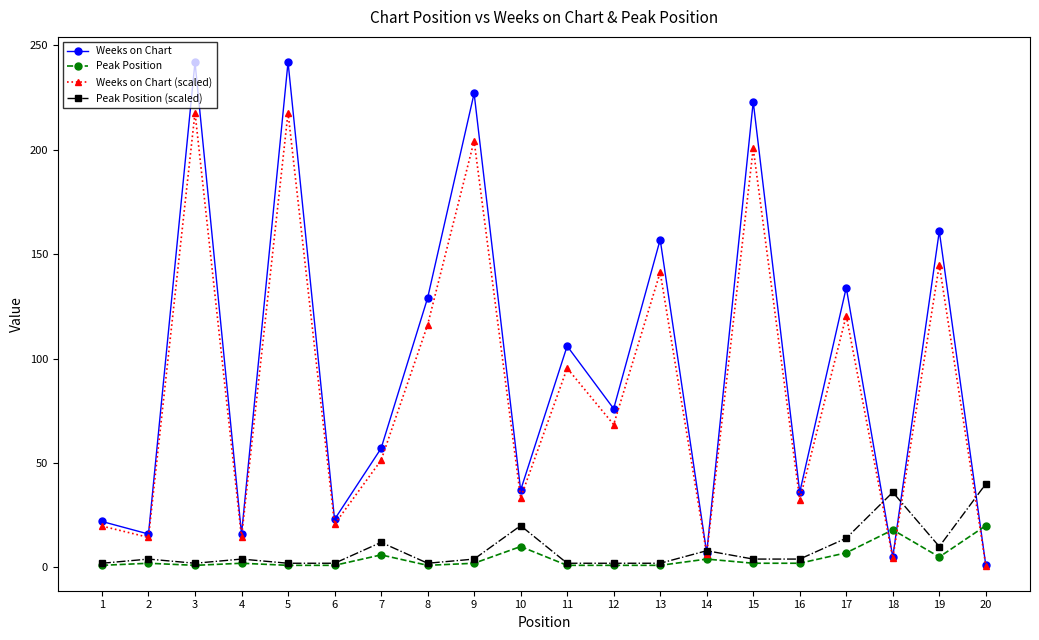

What is the maximum value for Weeks on Chart (scaled)?

217.8